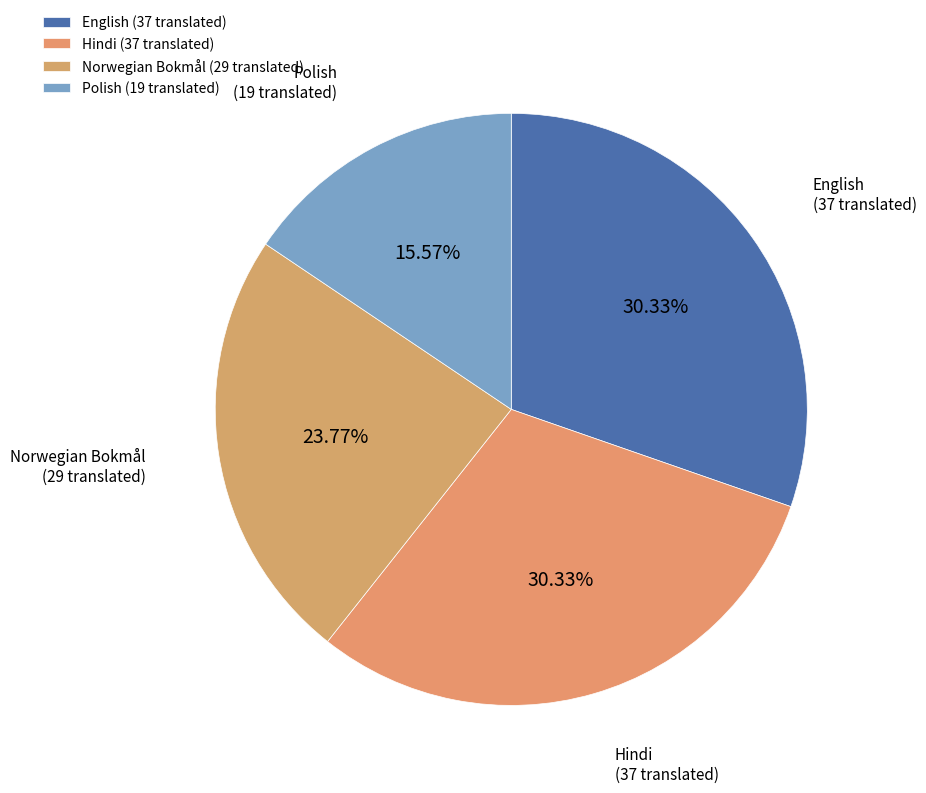

Do Hindi (37 translated) and English (37 translated) together represent more than half of the pie?

Yes